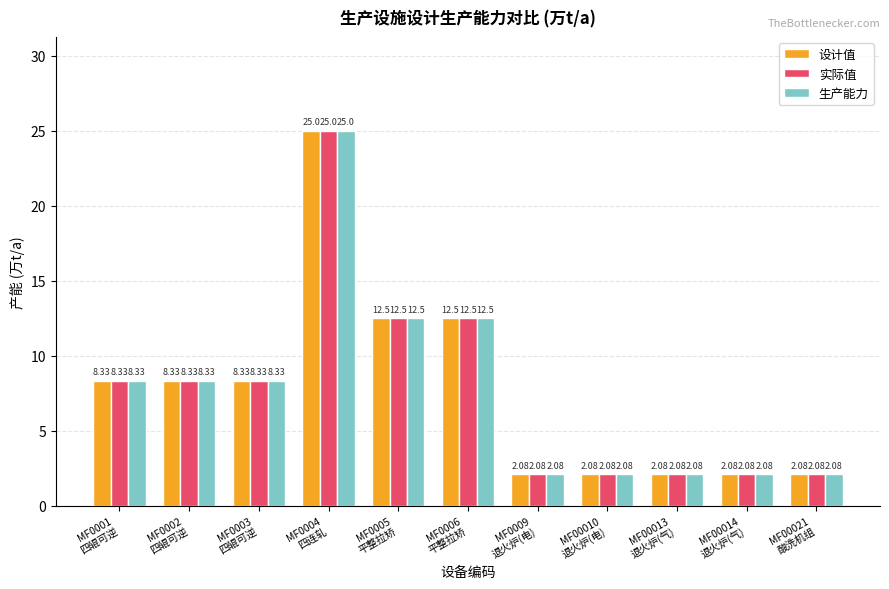

How many groups of bars are there?

11